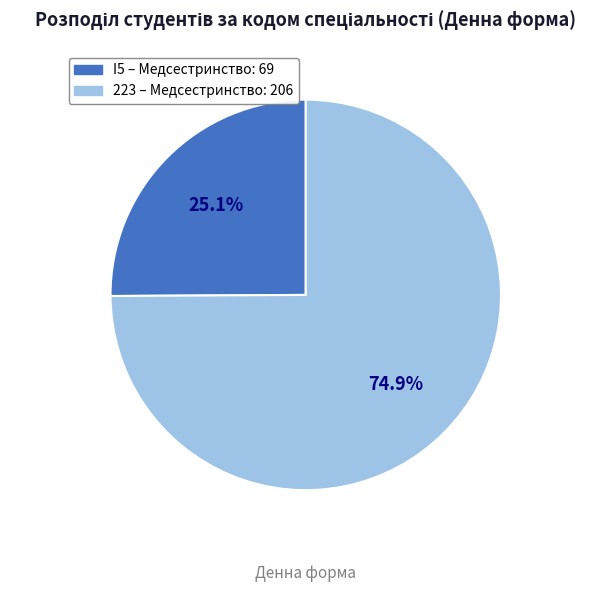

To the nearest percent, what is the difference between the largest and smallest slice percentages?

50%